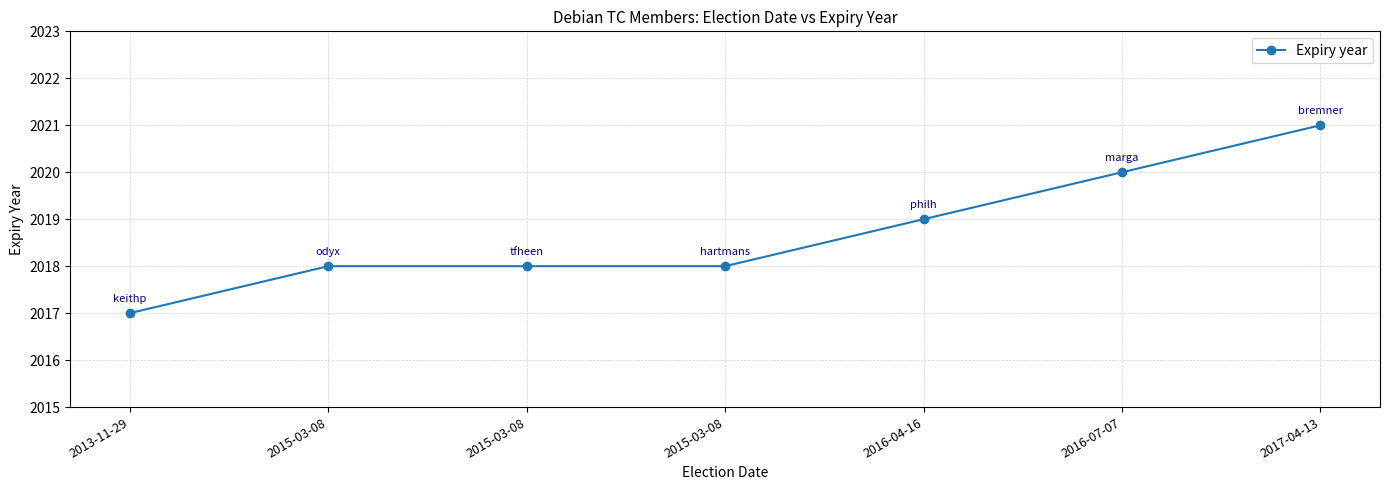

How many data points does each series have?

7